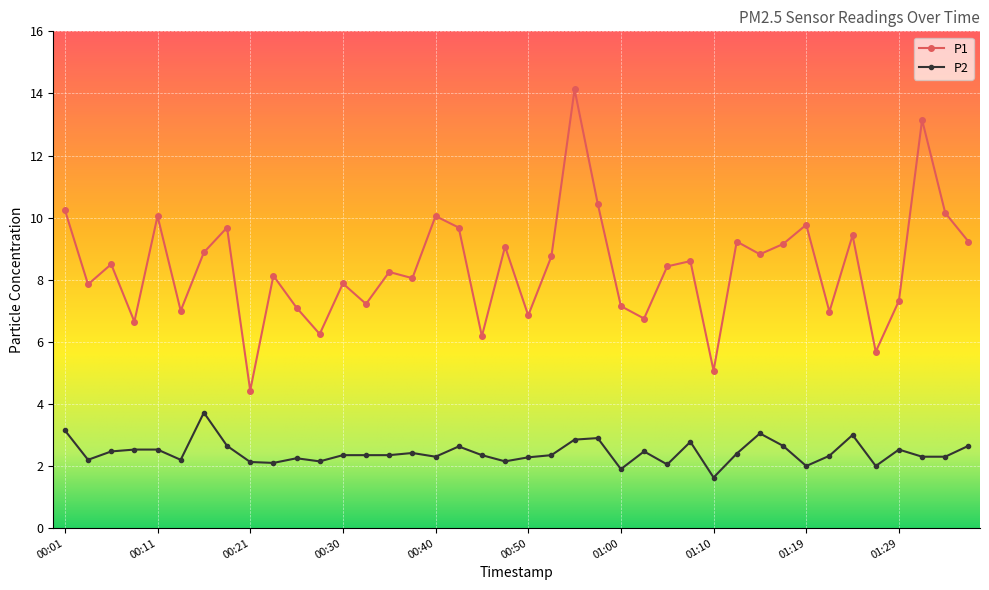

Rank the series by their maximum value, from highest to lowest.

P1, P2